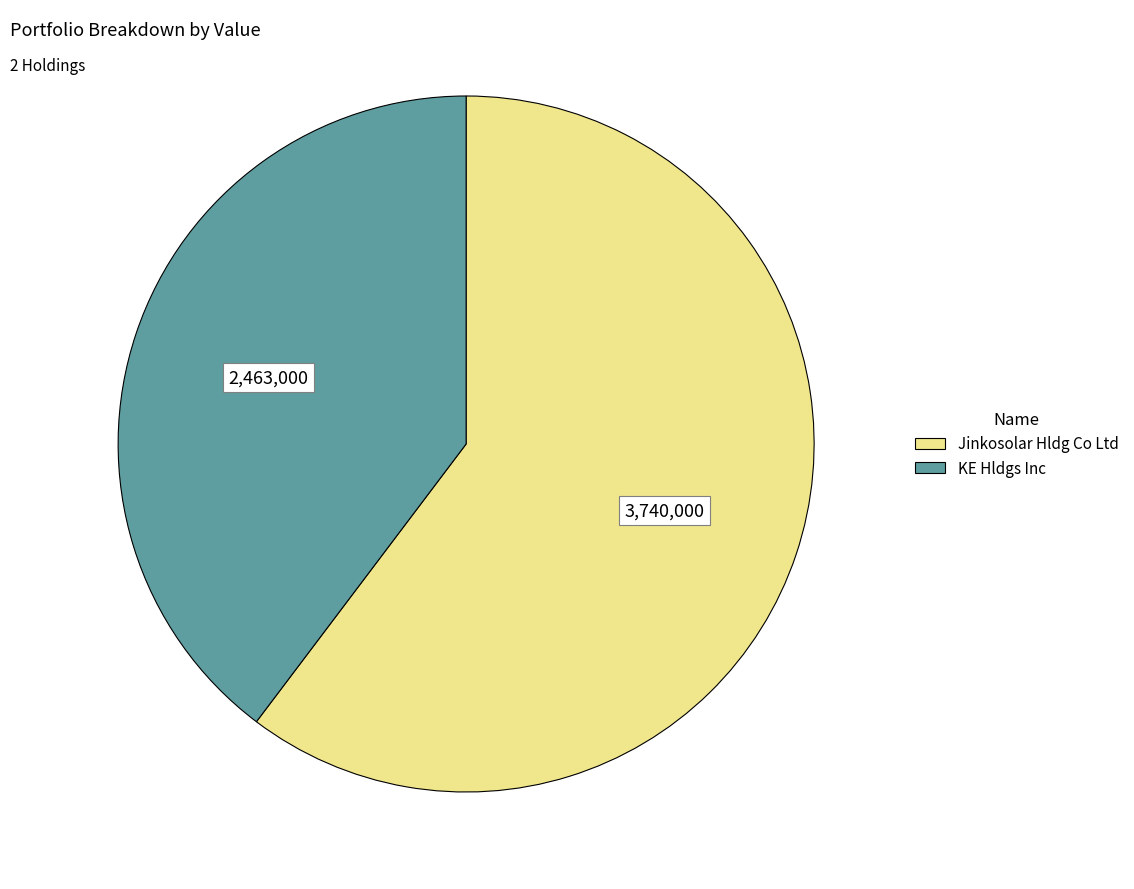

How many segments does this pie chart have?

2